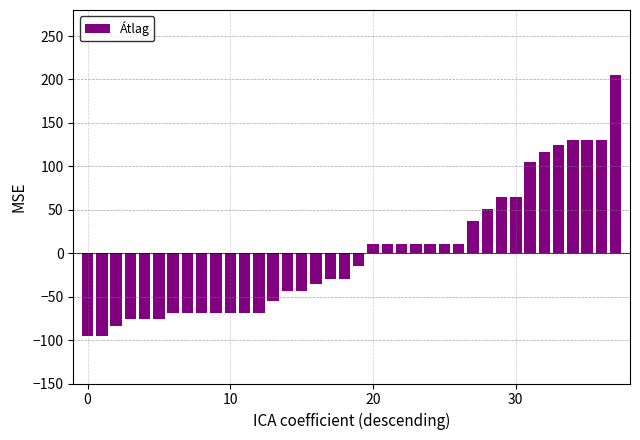

Reading left to right, extract all data points from this chart.

-95.3	-95.3	-83.3	-75.3	-75.3	-75.3	-69.3	-69.3	-69.3	-69.3	-69.3	-69.3	-69.3	-55.3	-43.3	-43.3	-35.3	-29.3	-29.3	-15.3	10.7	10.7	10.7	10.7	10.7	10.7	10.7	36.7	50.7	64.7	64.7	104.7	116.7	124.7	130.7	130.7	130.7	204.7